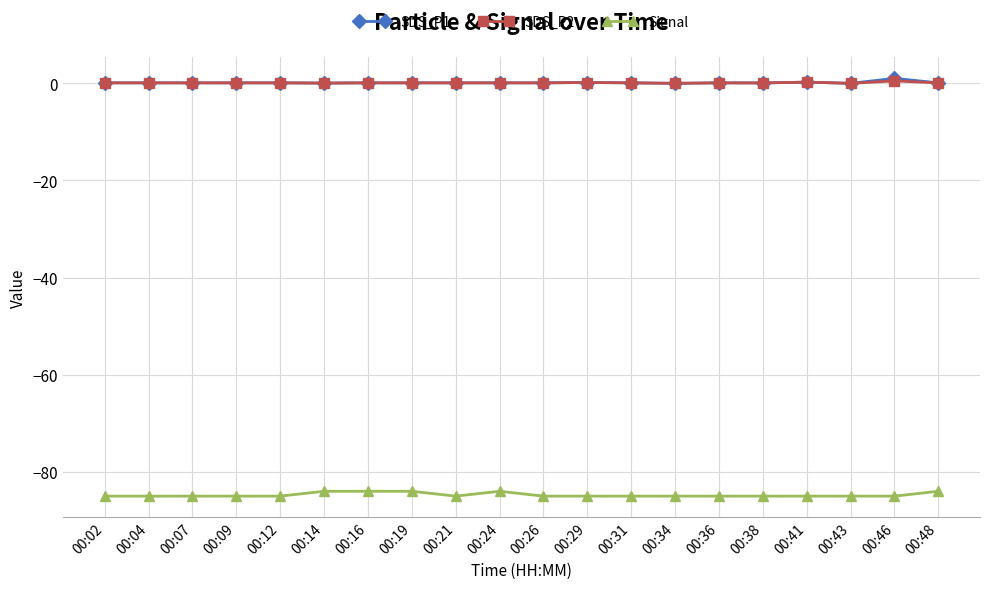

What is the total value across all series at 00:43?

-85.0